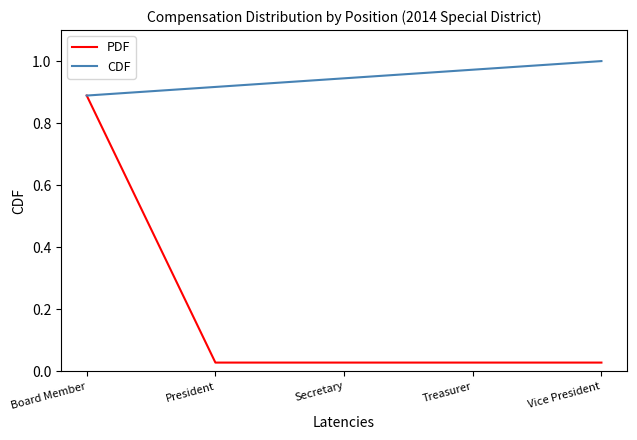

At Treasurer, list the series in order from smallest to largest.

PDF, CDF